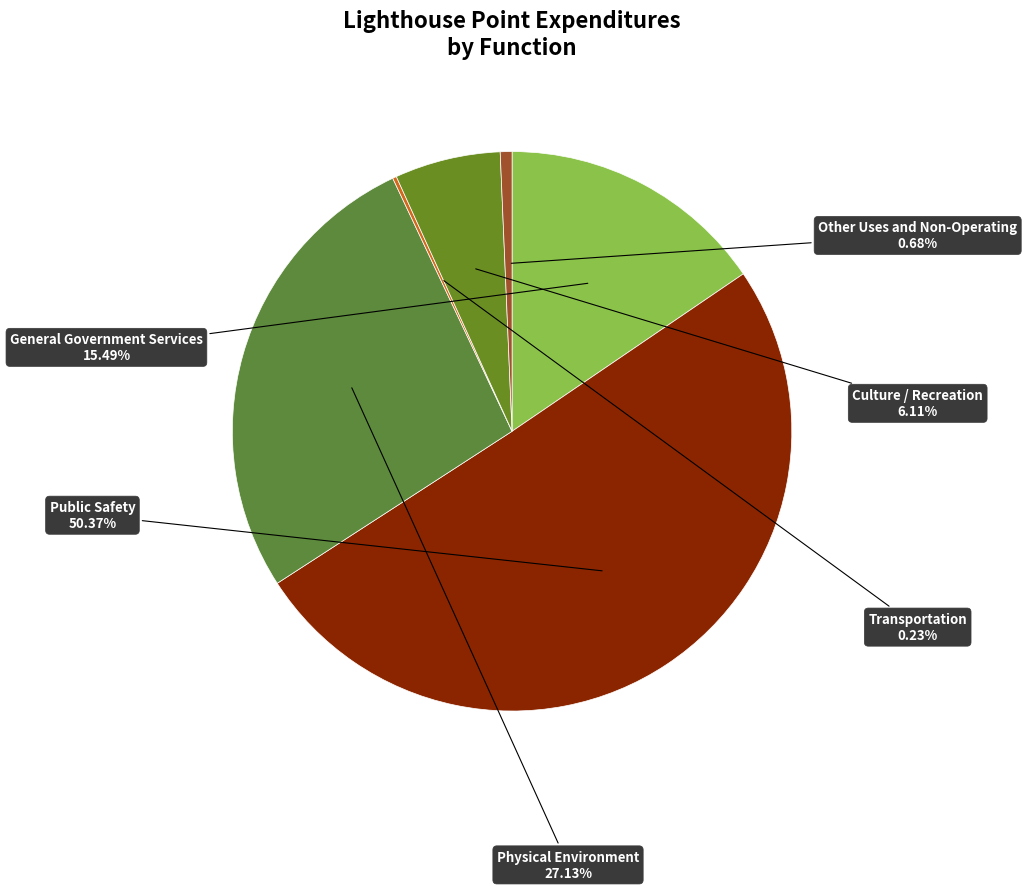

Does any single category account for the majority?

Yes